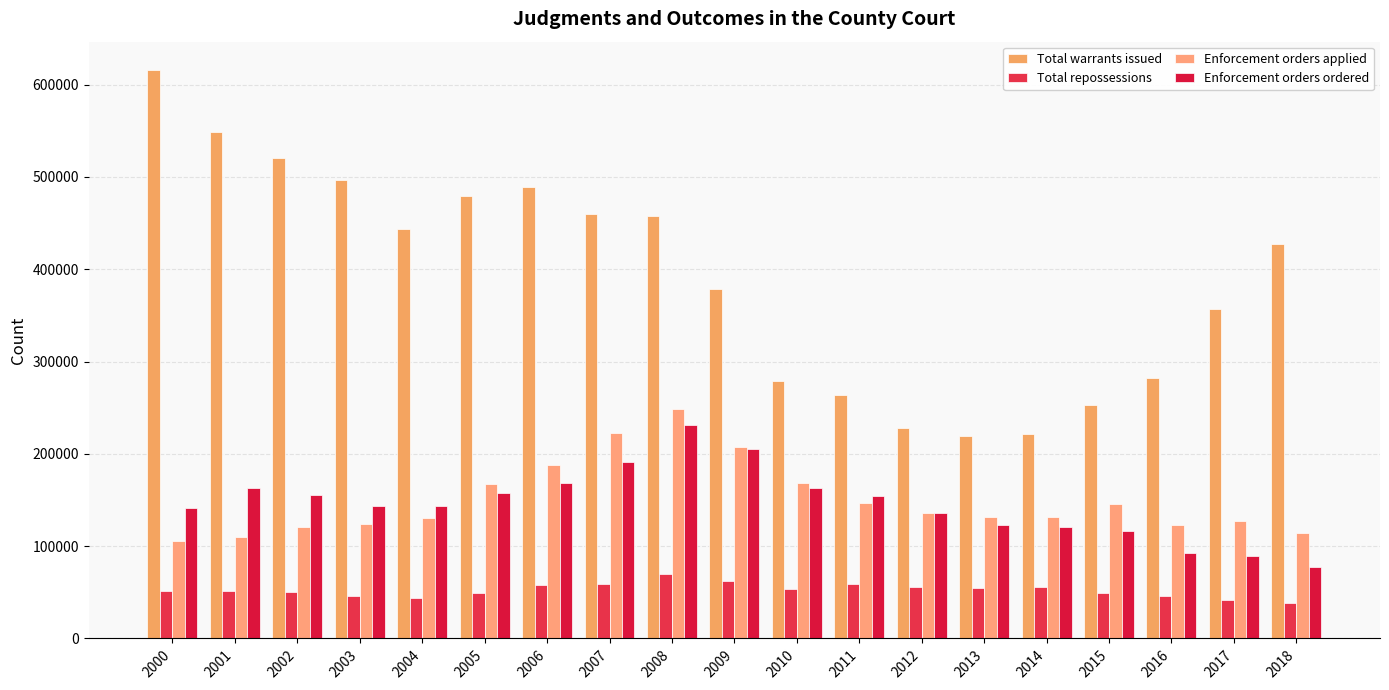

What is the difference between the Enforcement orders ordered values at 2014 and 2005?

36553